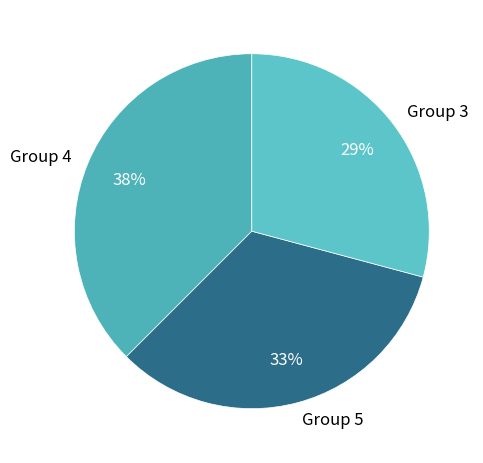

To the nearest percent, what is the combined percentage of Group 4 and Group 5?

71%